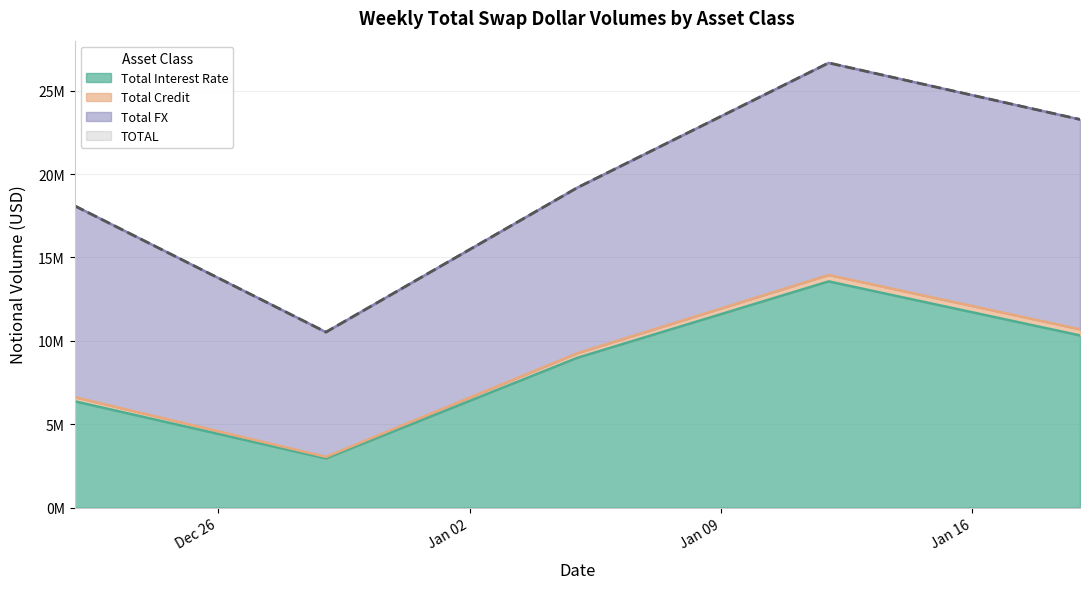

How many lines are shown in the chart?

3